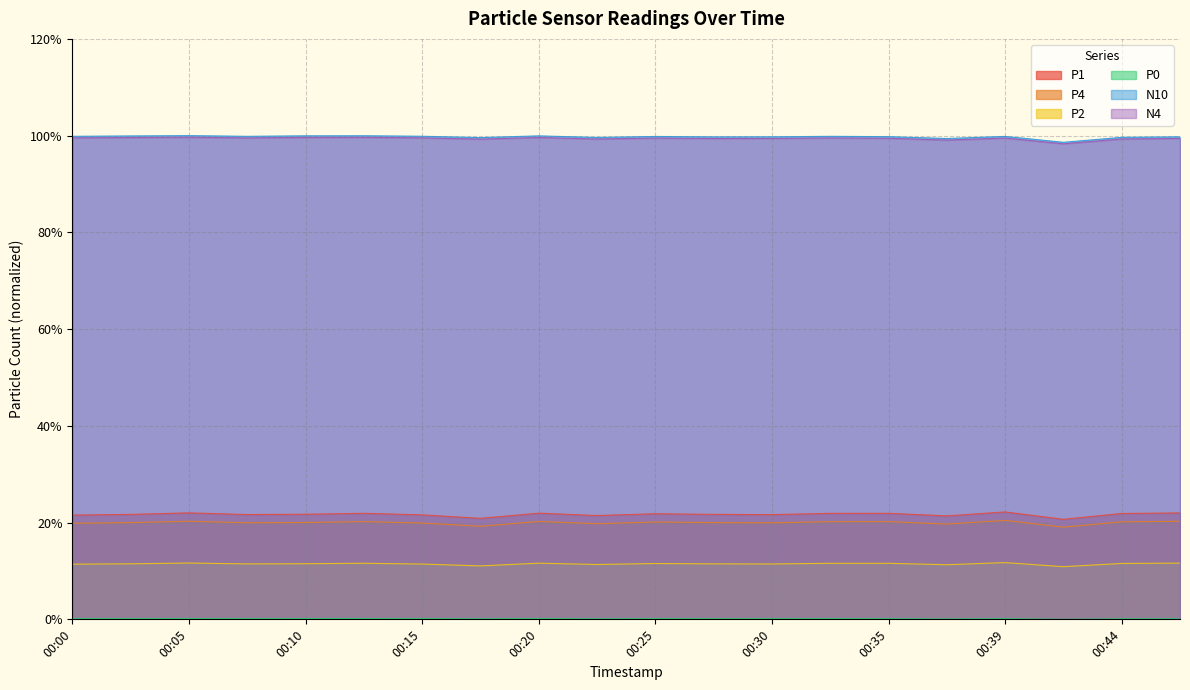

How many lines are shown in the chart?

6